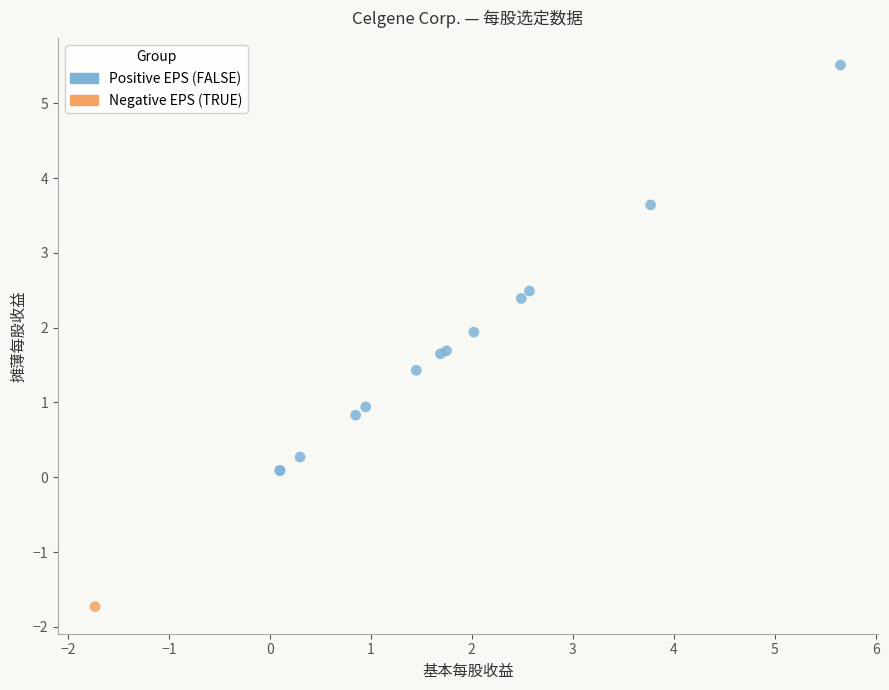

What are all the series names shown in the legend?

Positive EPS (FALSE), Negative EPS (TRUE)